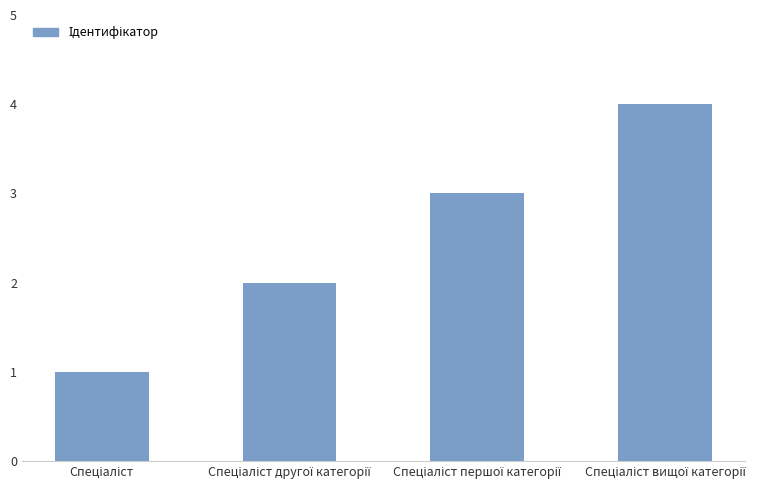

How many data points are less than 3?

2